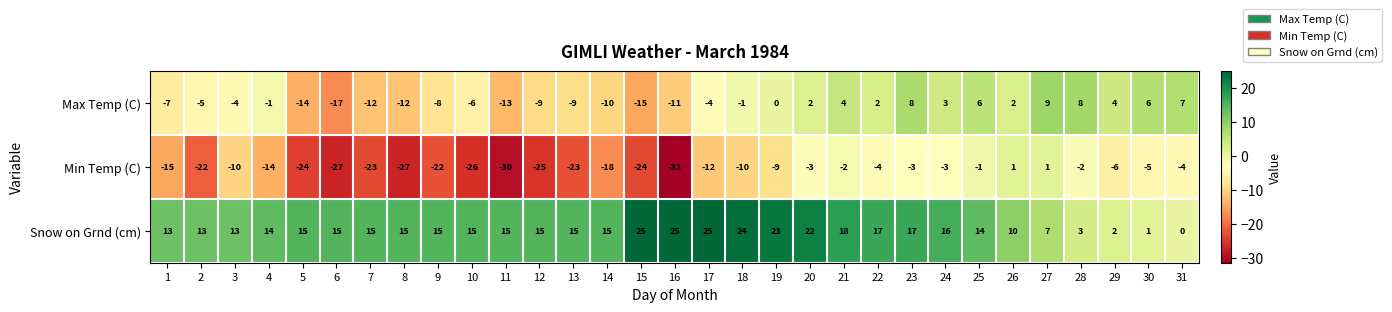

What is the difference between the second highest and minimum values in the Min Temp (C) series?

33